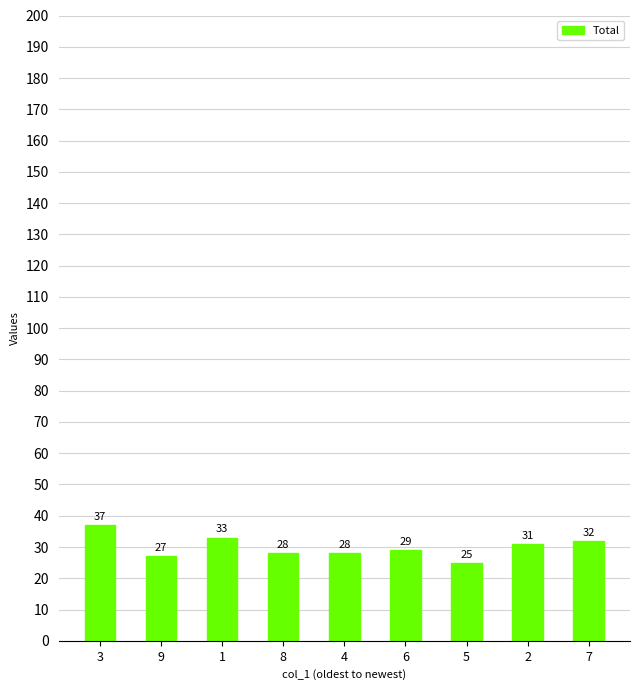

Count the number of data series in this chart.

1